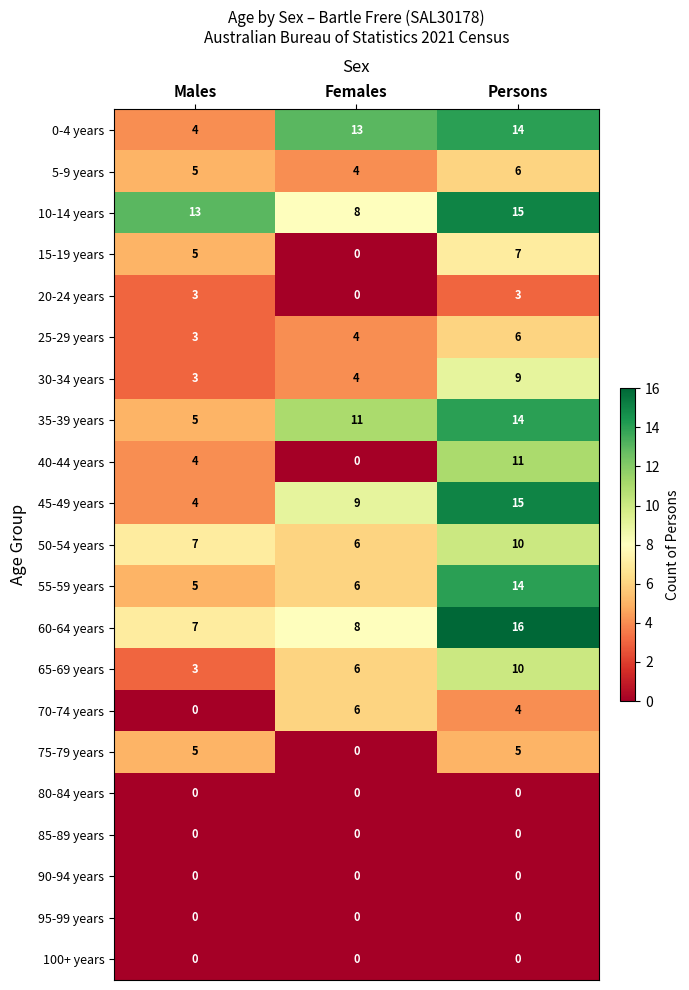

What is the sum of all 70-74 years values?

10